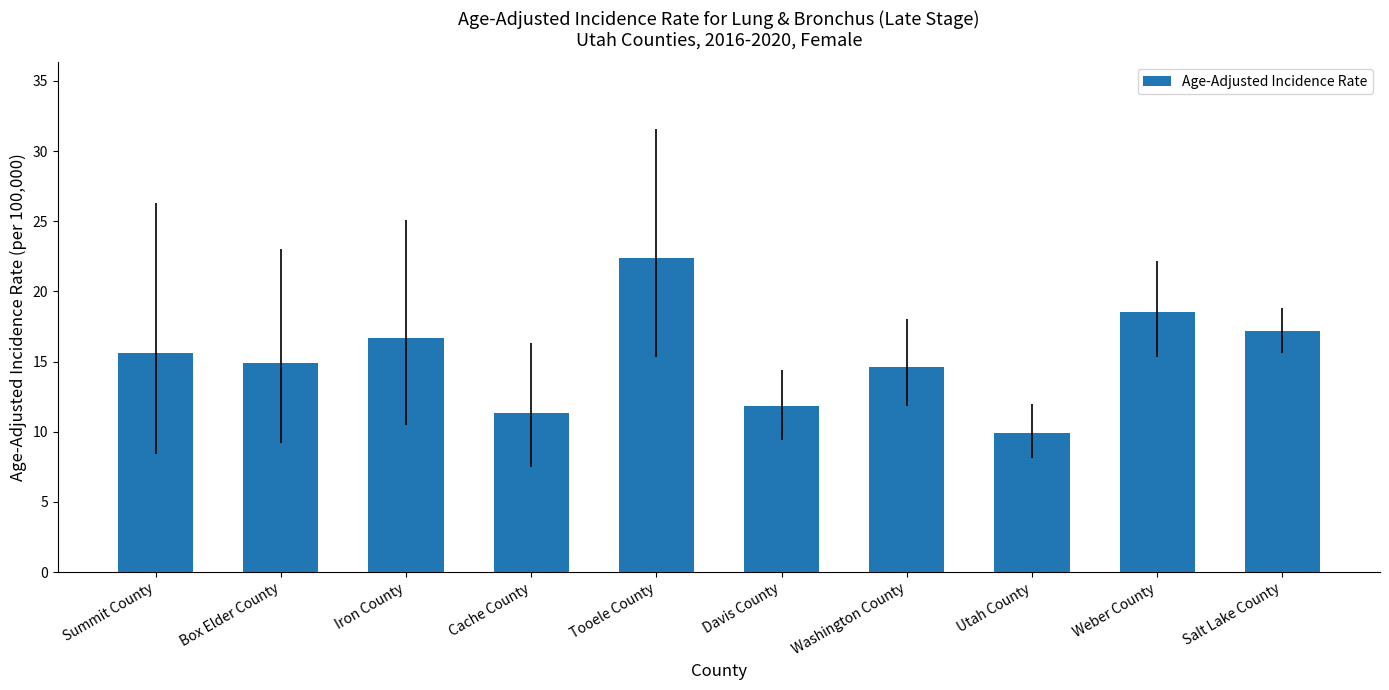

What is the difference between the values at Tooele County and Washington County?

7.8